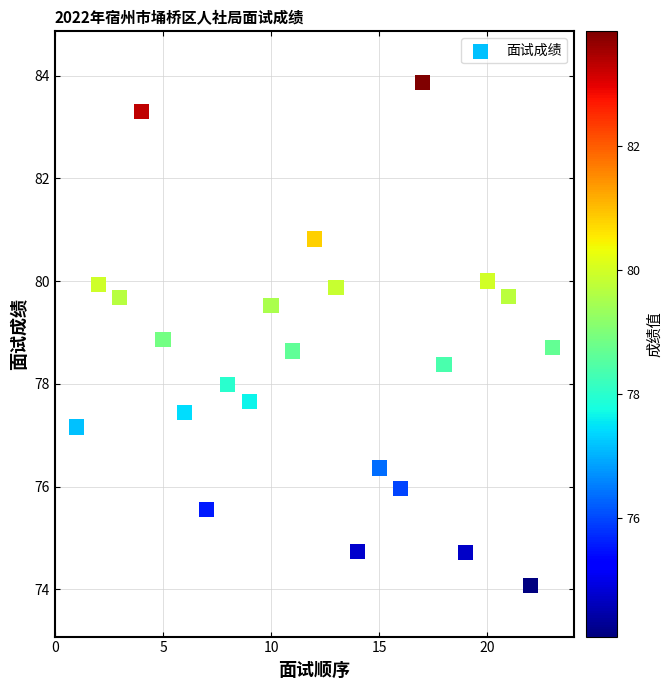

What is the range of Y values (max minus min)?

9.8